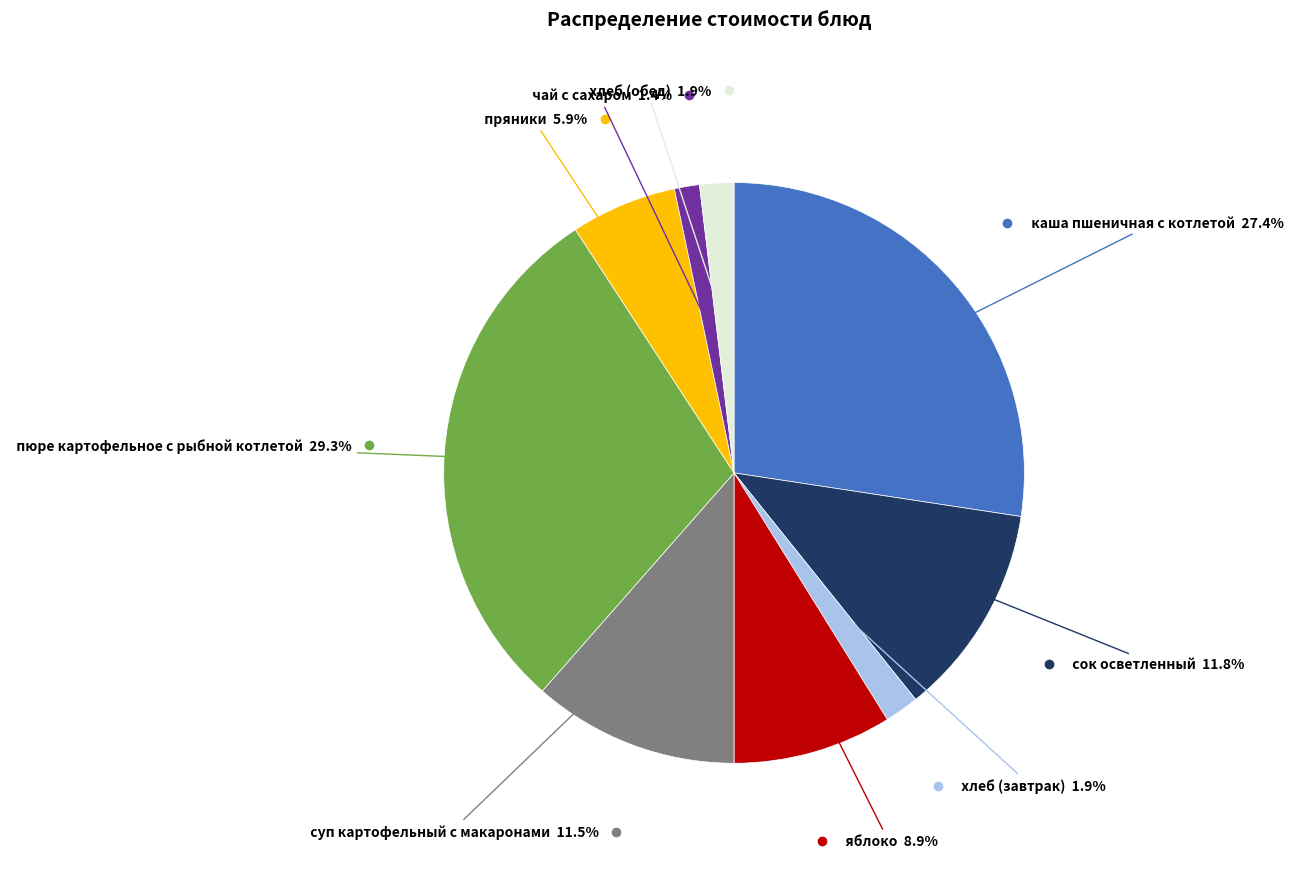

Does any single category account for the majority?

No